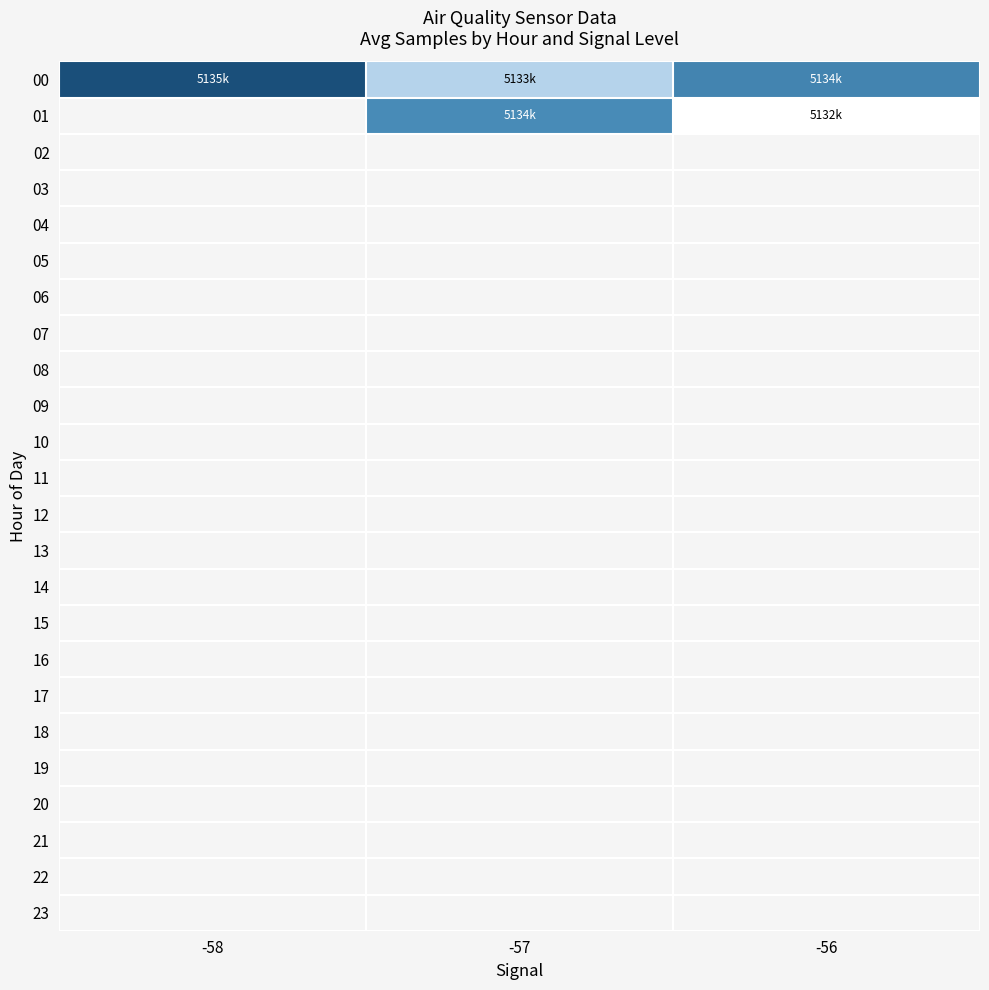

Which category has the highest value across all series?

-58